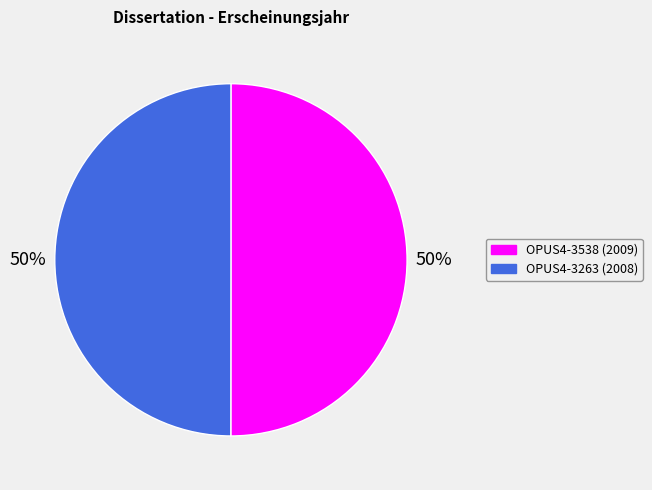

What percentage is the OPUS4-3263 slice, to the nearest percent?

50%